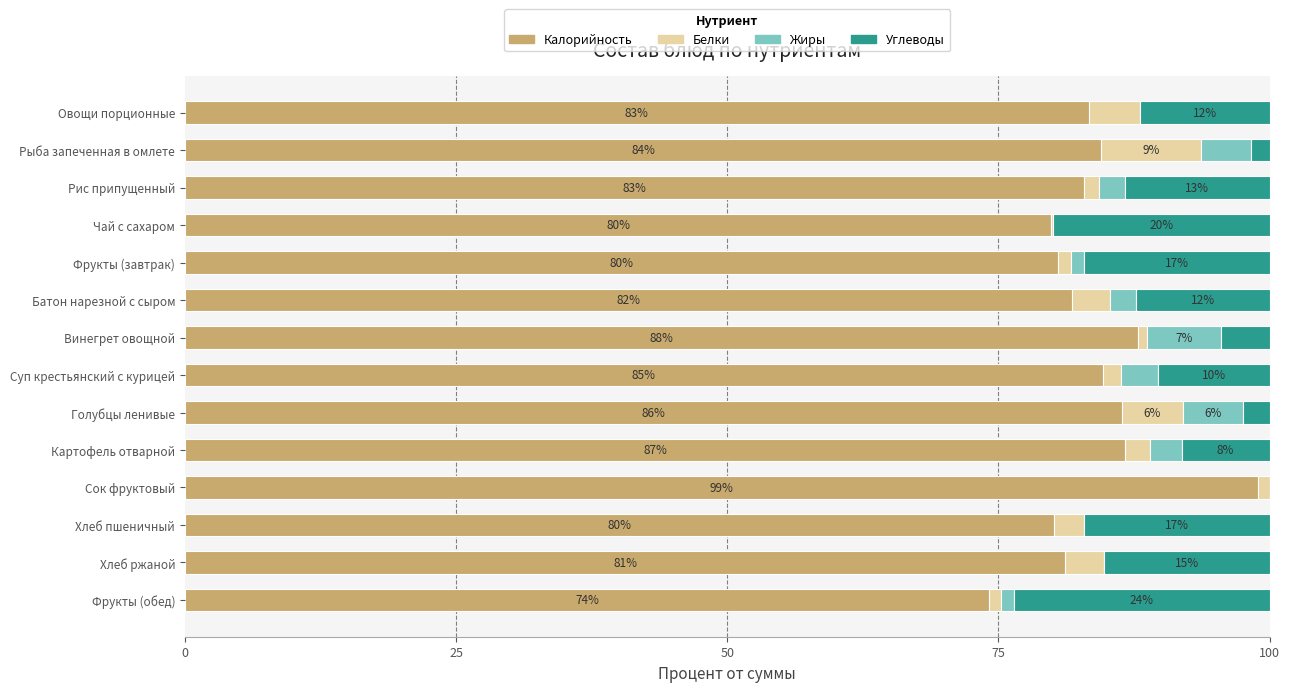

What is the total value across all series at Картофель отварной?

100.0